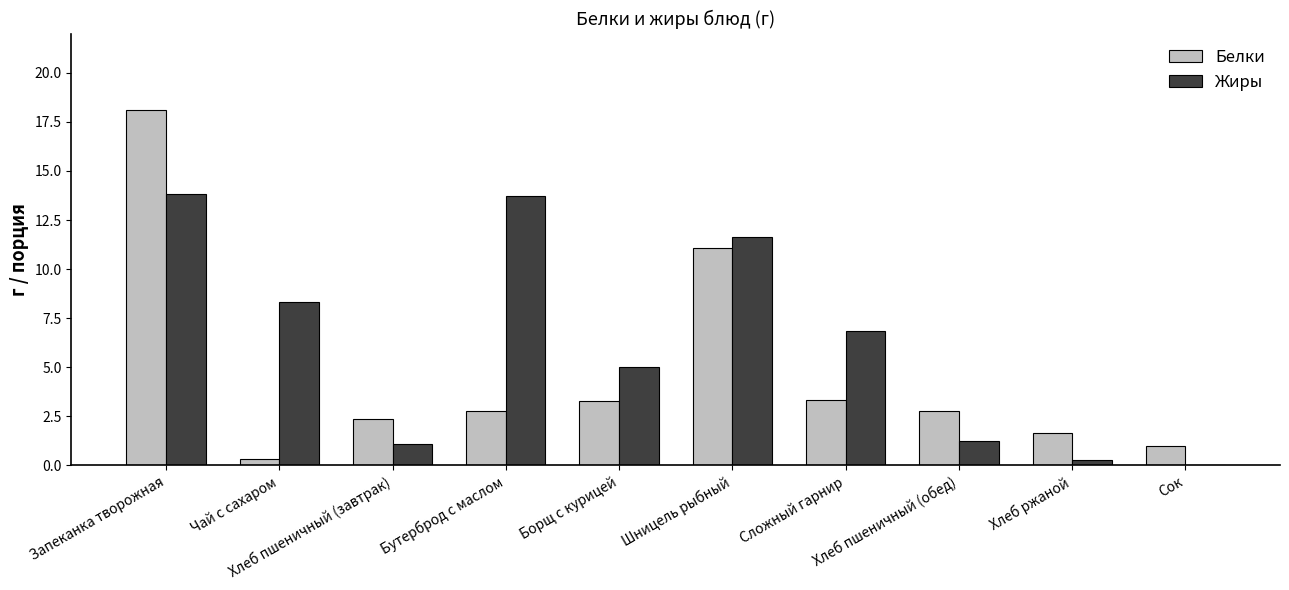

At which category is the sum across all series the highest?

Запеканка творожная